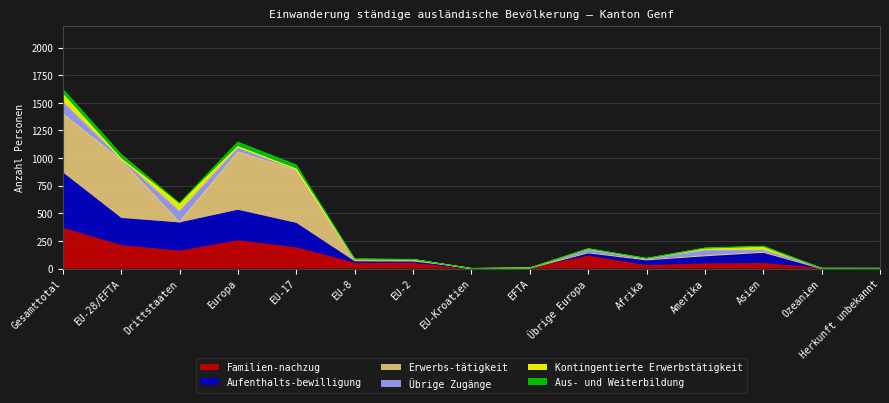

At which category is the sum across all series the highest?

Gesamttotal